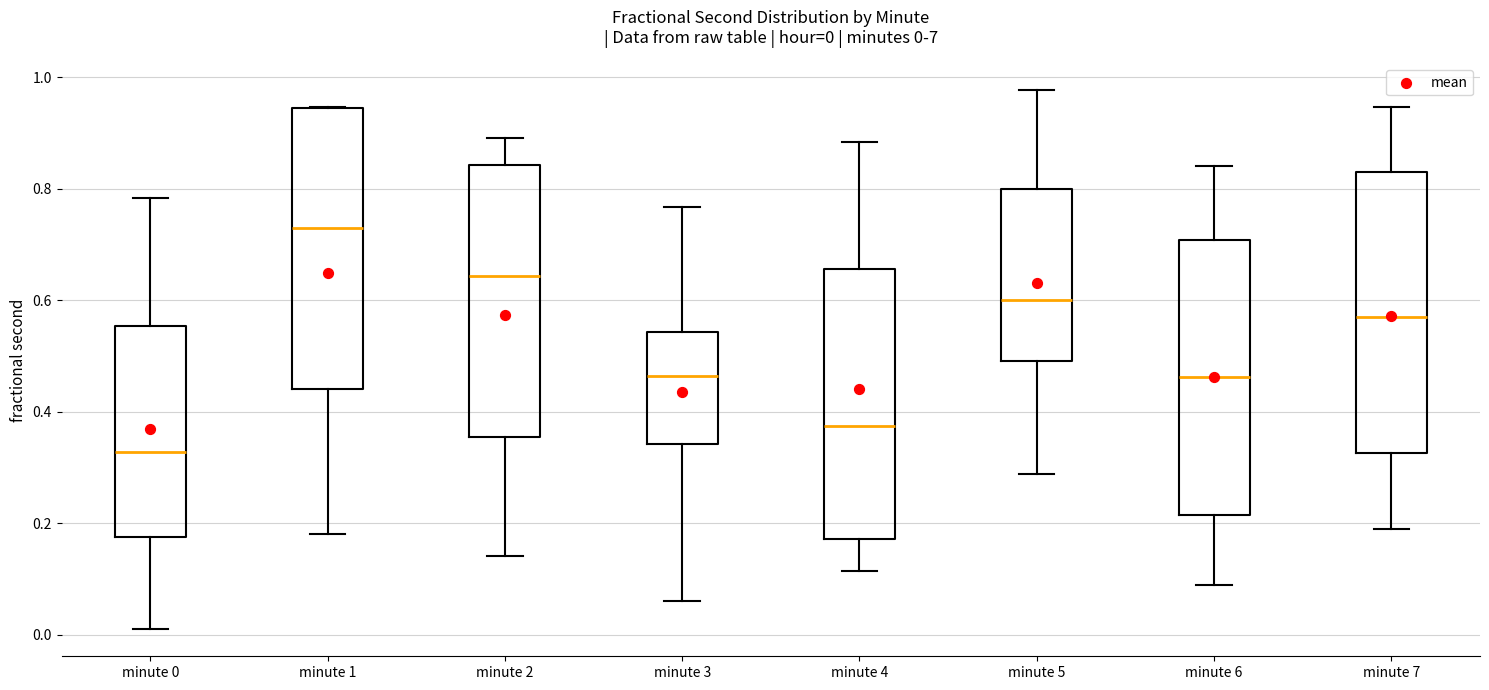

Which box has the highest median line?

minute 1